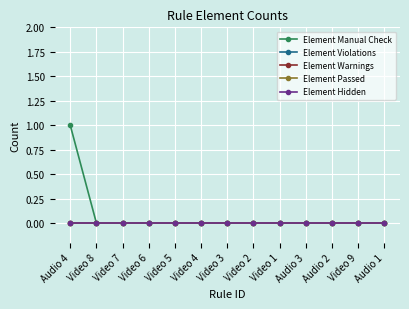

What is the label of the 12th point from the left?

Video 9